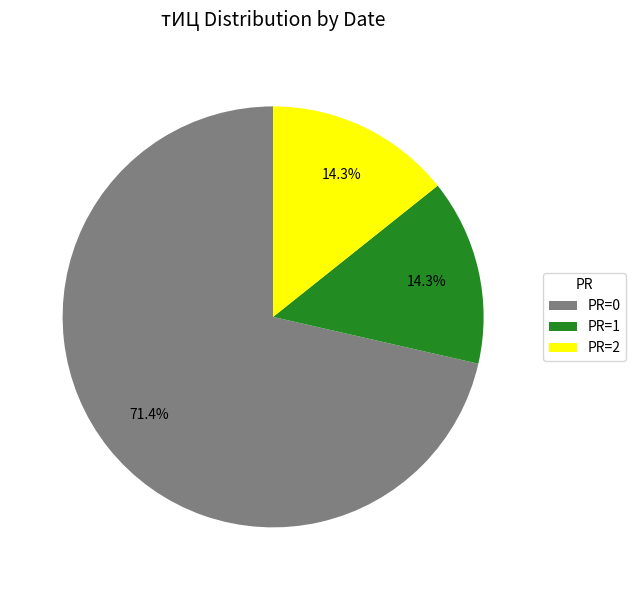

Does PR=0 represent more than half of the total?

Yes